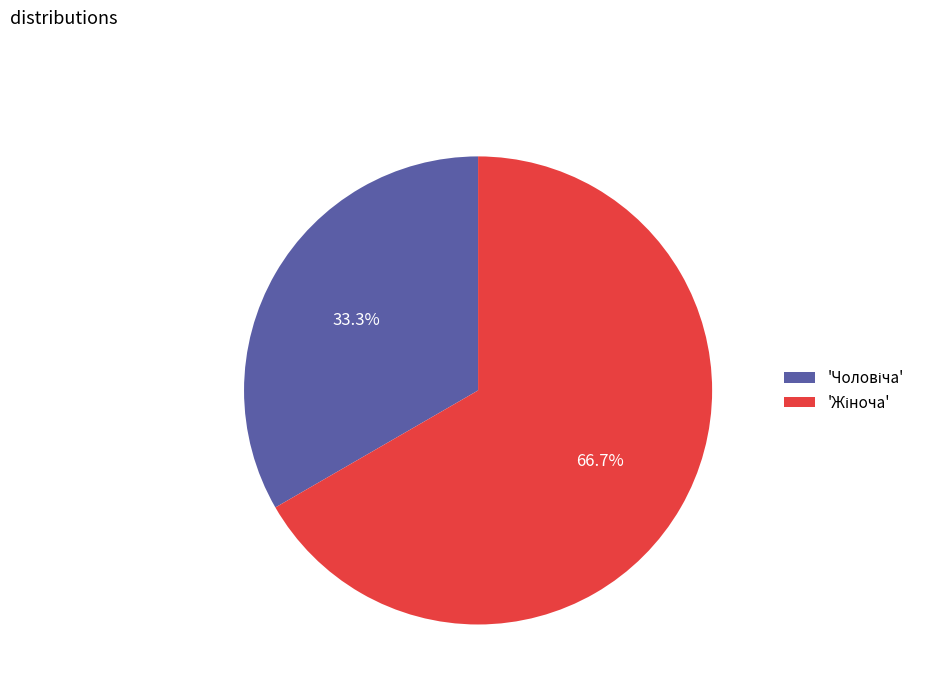

Is there any slice that represents more than half of the pie?

Yes